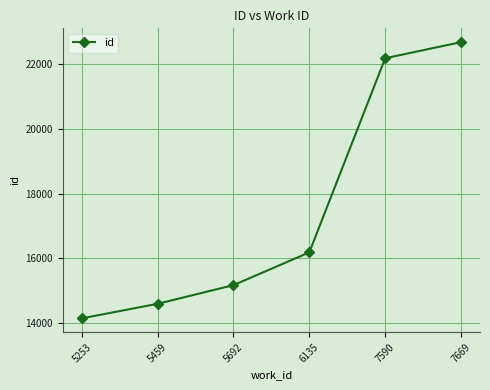

Approximately how many times larger is the value at 7669 compared to 5692?

1.5